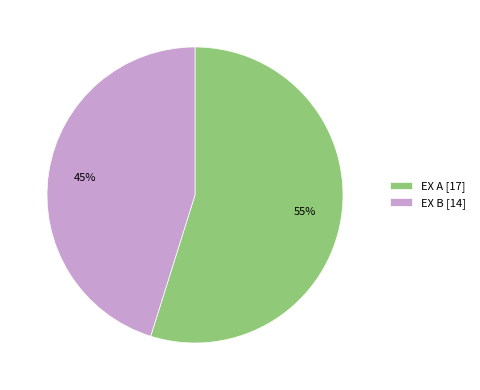

To the nearest percent, what is the difference between the EX B and EX A slice percentages?

10%